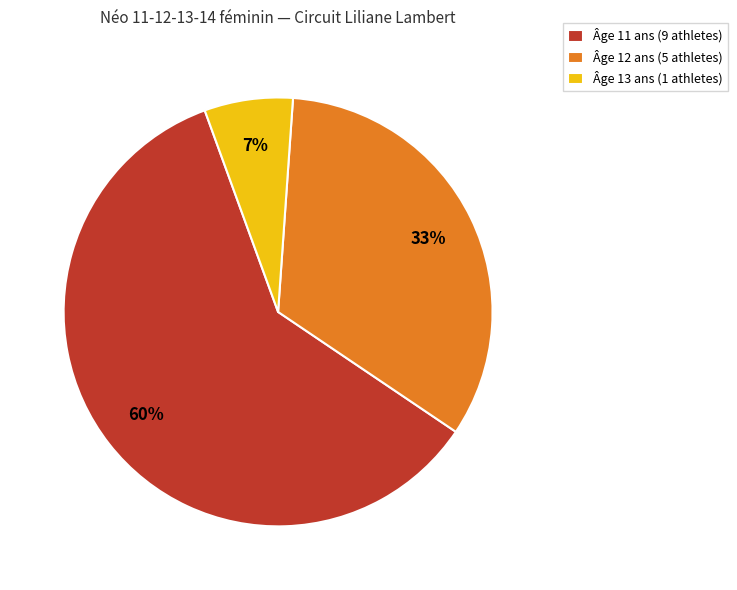

Do Âge 13 ans (1 athletes) and Âge 11 ans (9 athletes) together represent more than half of the pie?

Yes